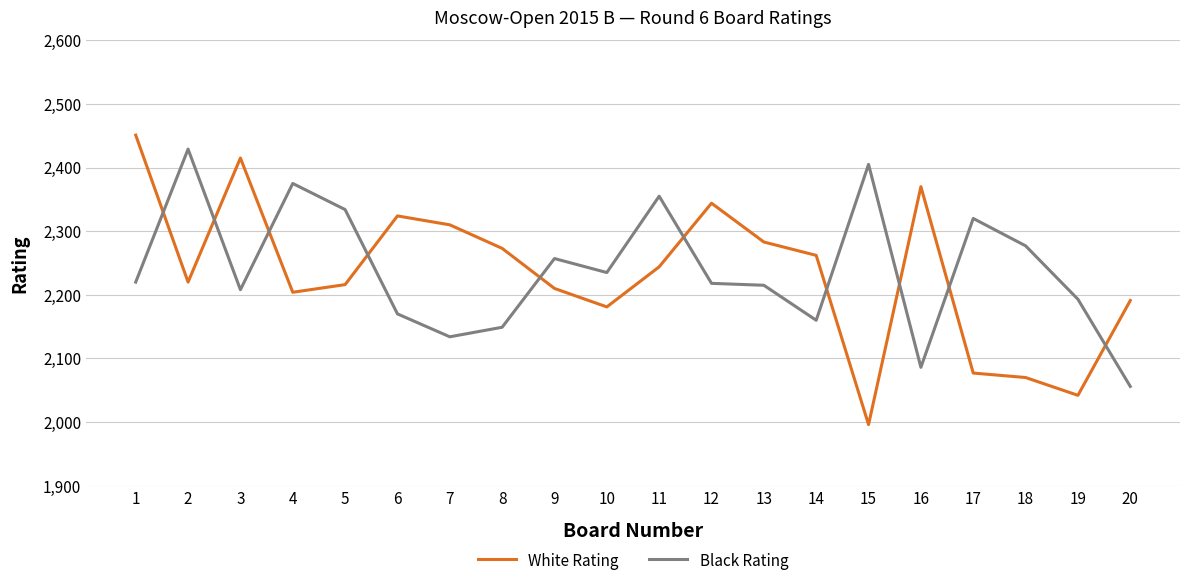

List the series in order of their peak value, lowest first.

Black Rating, White Rating